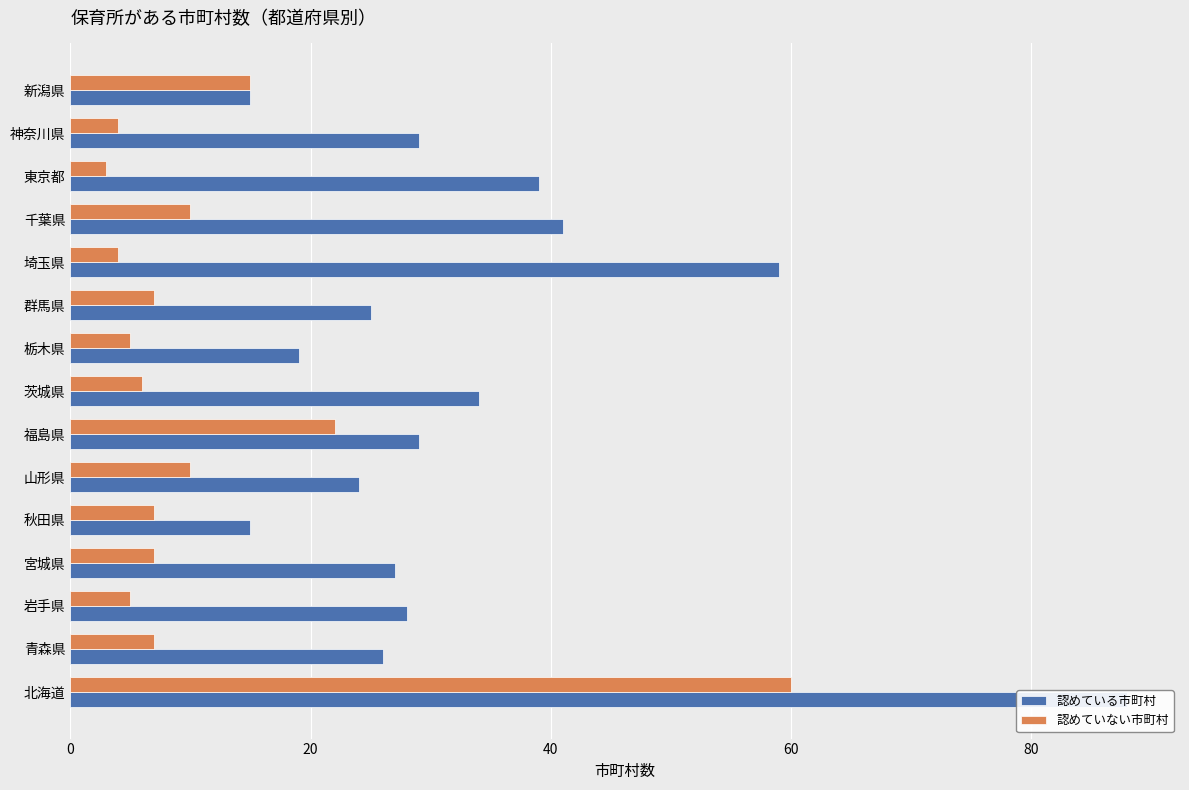

What is the difference between the maximum and minimum values in the 認めている市町村 series?

73